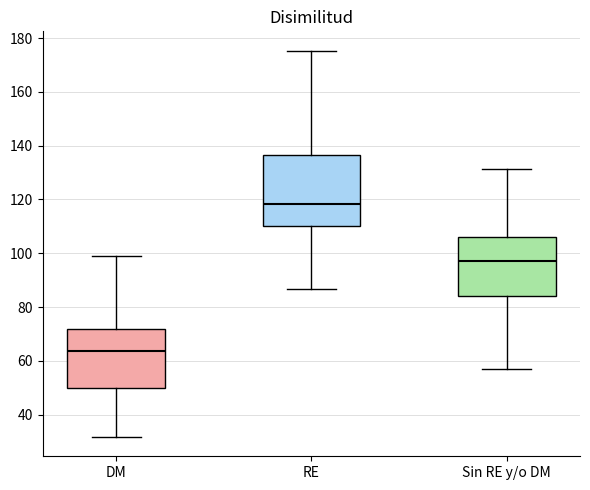

Where is the lower edge of the box for Sin RE y/o DM on the y-axis? The values are not printed on the chart, so give them approximately, as read against the axis.

84